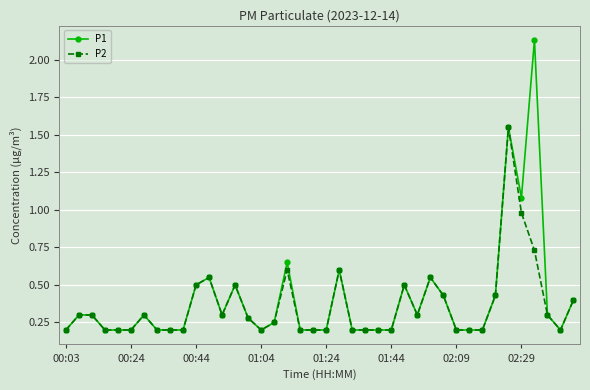

Rank the series by their maximum value, from lowest to highest.

P2, P1